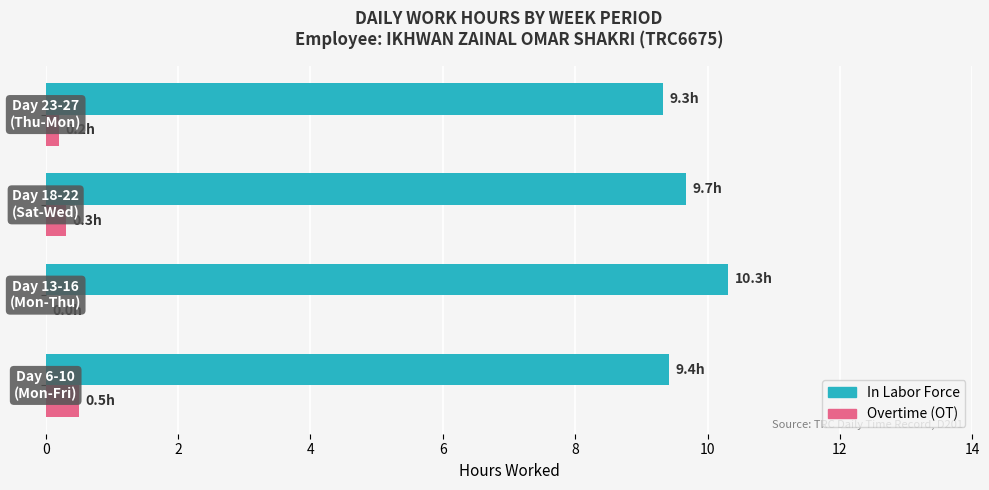

What is the maximum value shown in the chart?

10.3